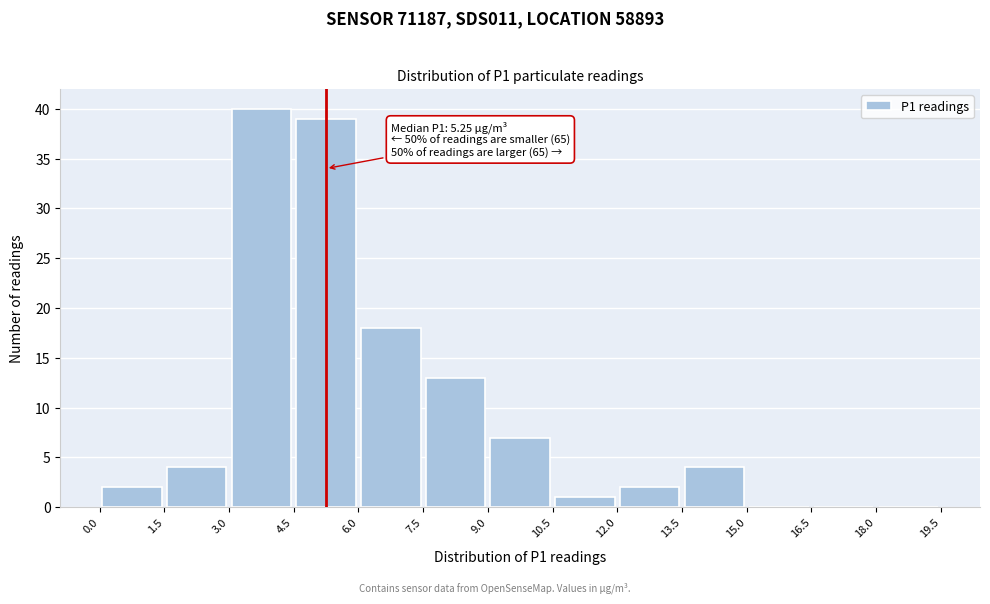

Over which range of the x-axis is the bar tallest?

3.0 to 4.5